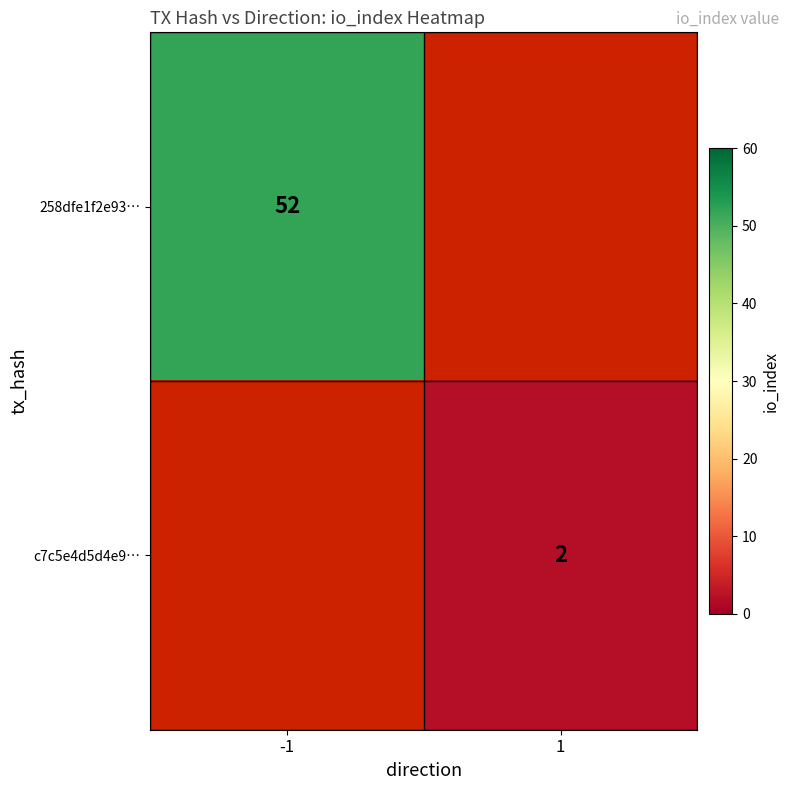

Count the number of categories in the chart.

2